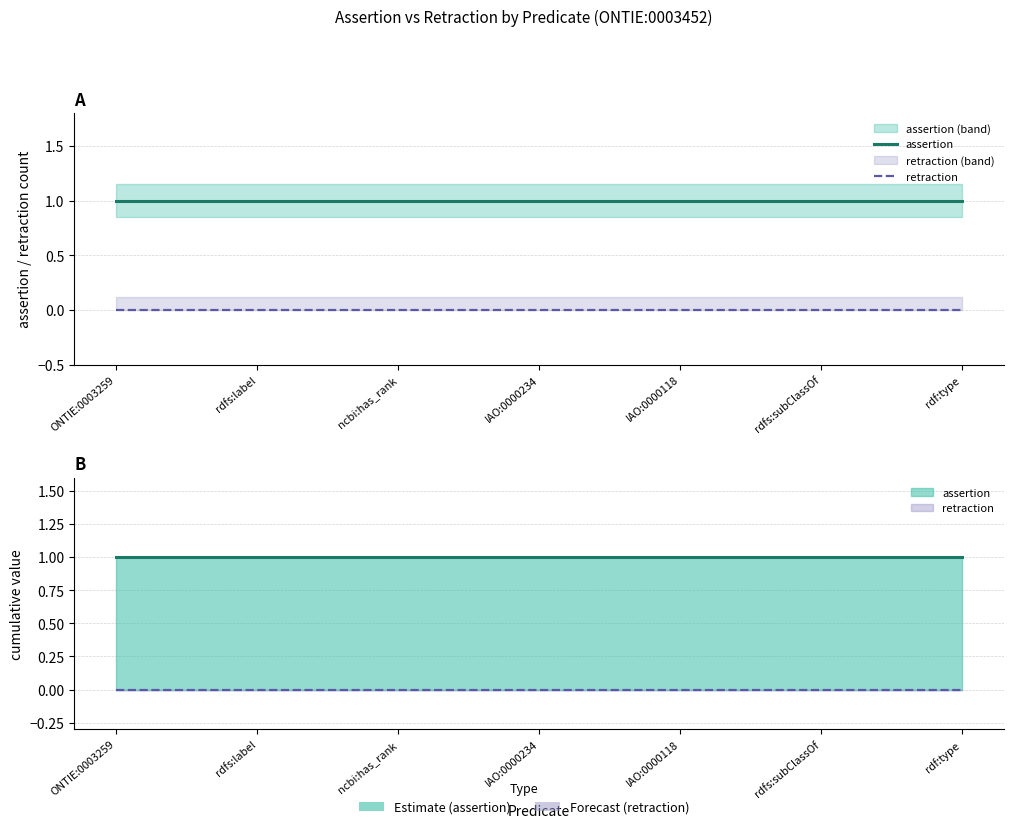

True or false: retraction and assertion intersect in this chart.

False